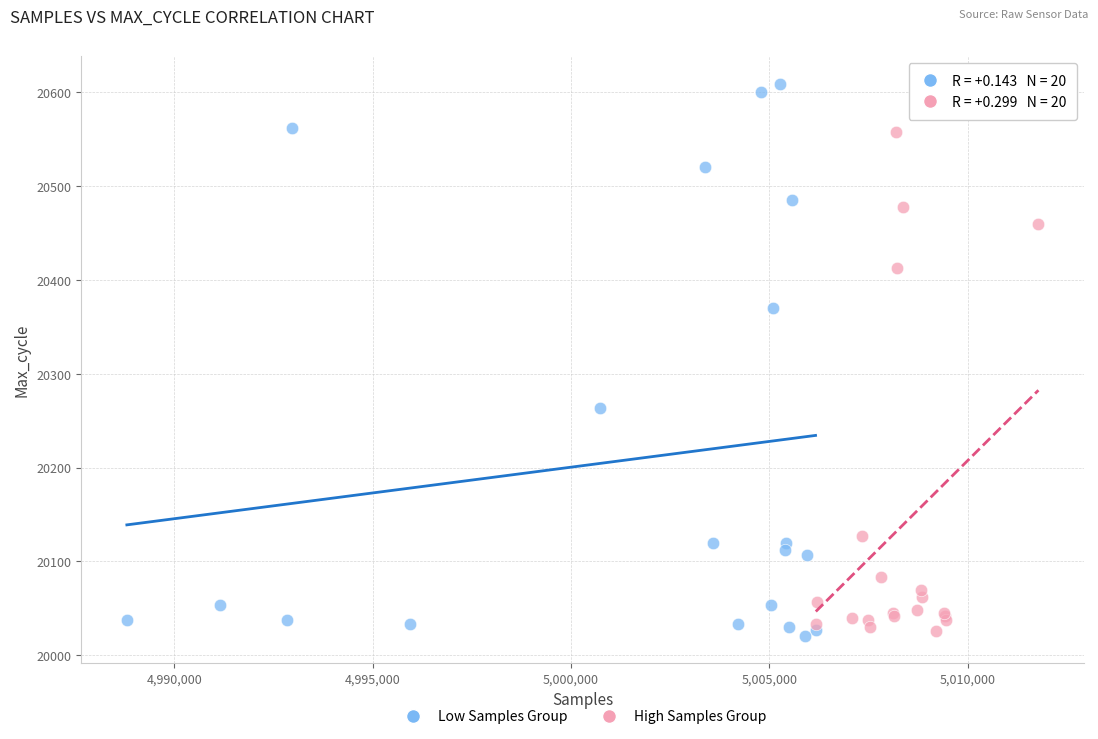

Which series reaches the maximum Y coordinate?

Low Samples Group